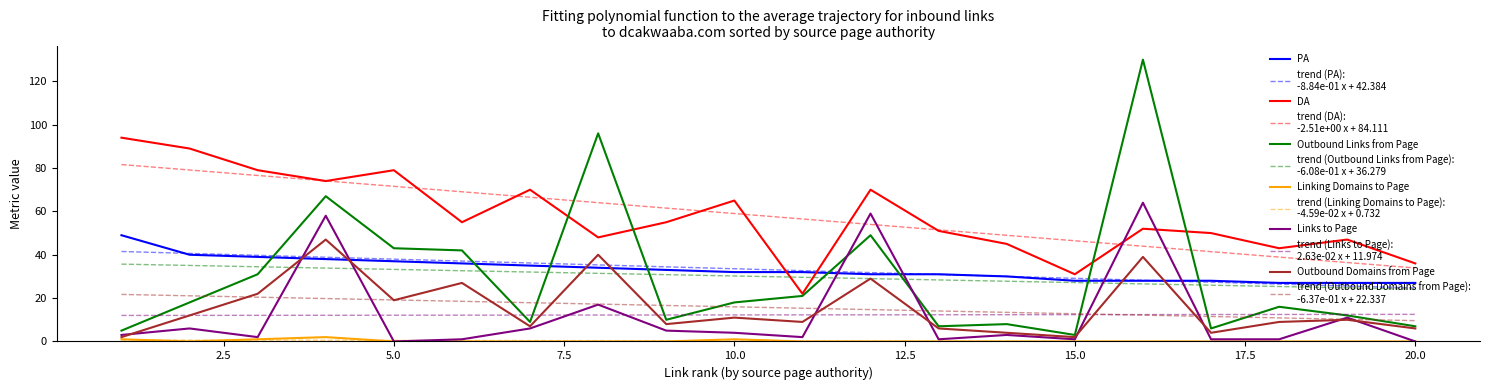

What is the maximum value shown in the chart?

130.0